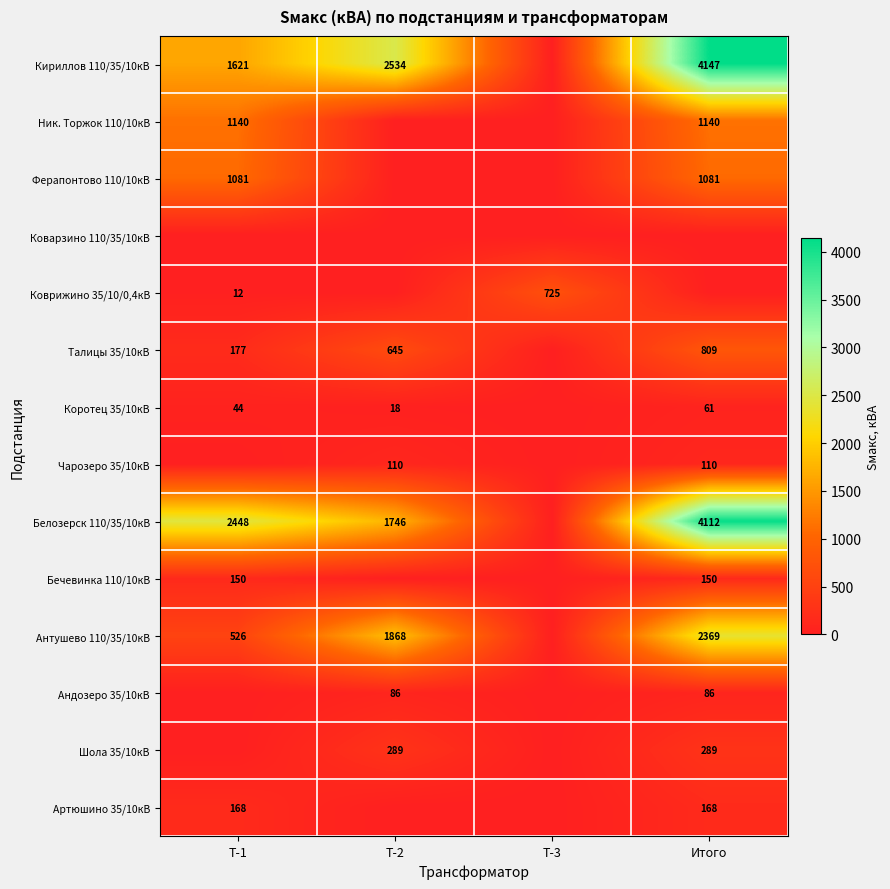

The Шола 35/10кВ series shows 104 at Итого. True or false?

False